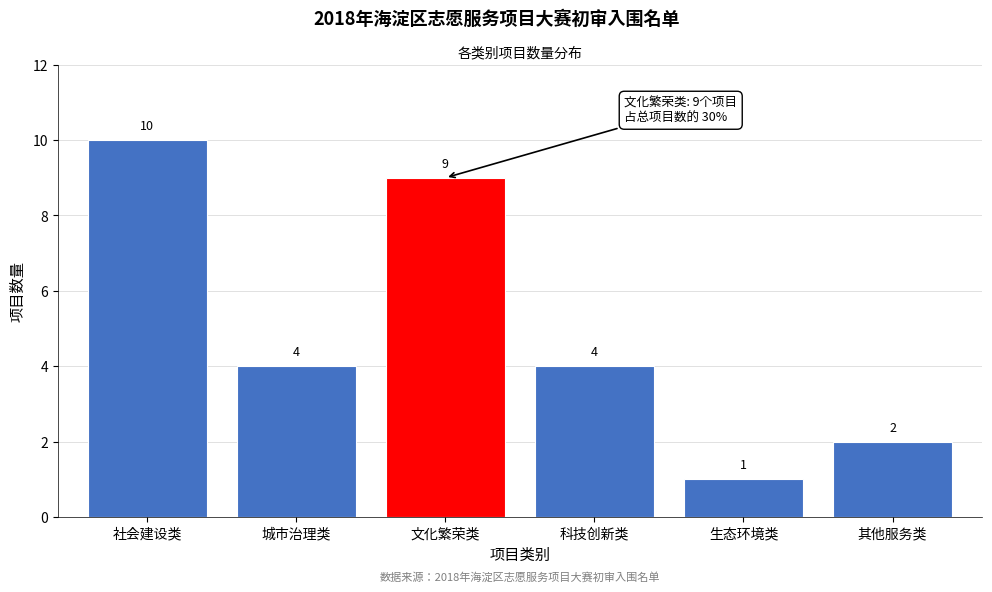

Reading left to right, list all the values displayed in this chart.

10	4	9	4	1	2